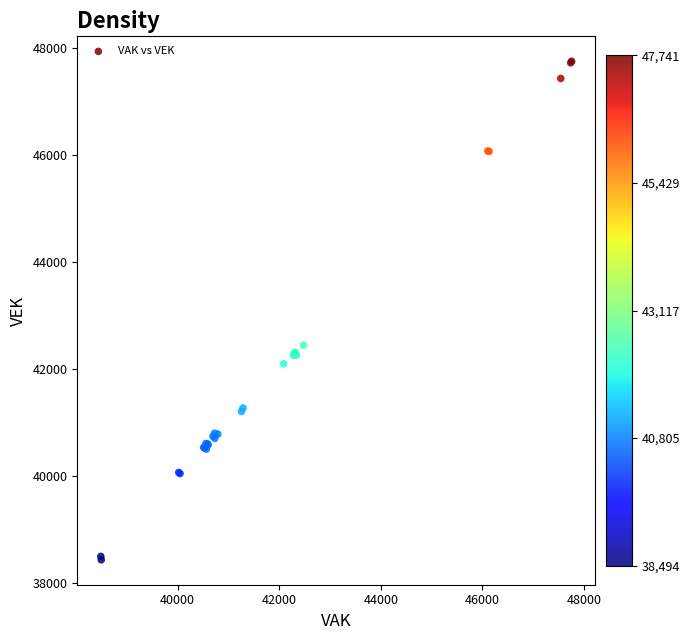

What Y value in the scatter plot is closest to 43096?

42449.2